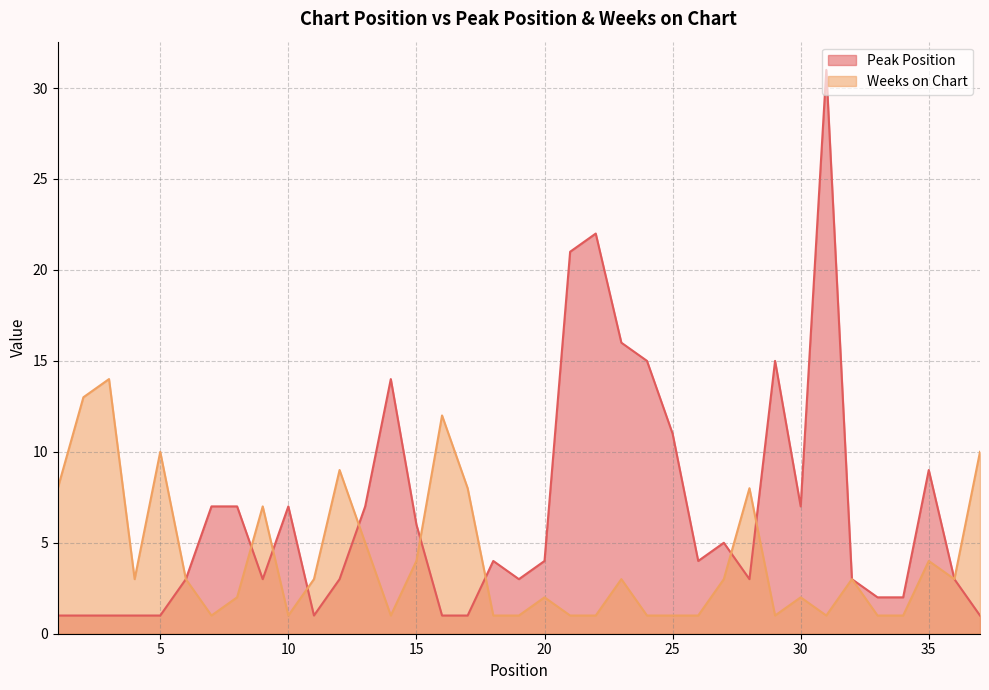

Which has a higher value, 3 or 33?

33